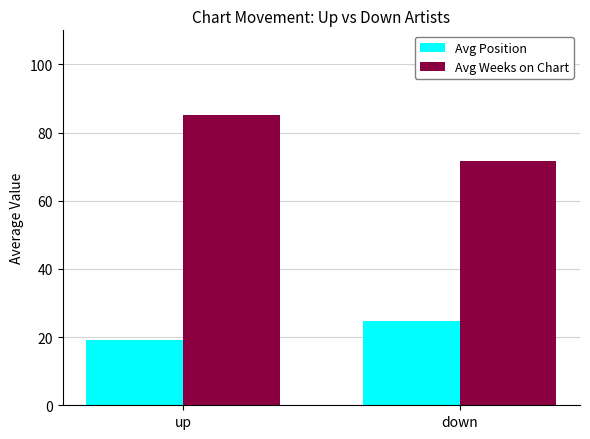

Reading right to left, list all the values displayed in this chart.

Avg Position: down=24.8	up=19.1
Avg Weeks on Chart: down=71.6	up=85.2